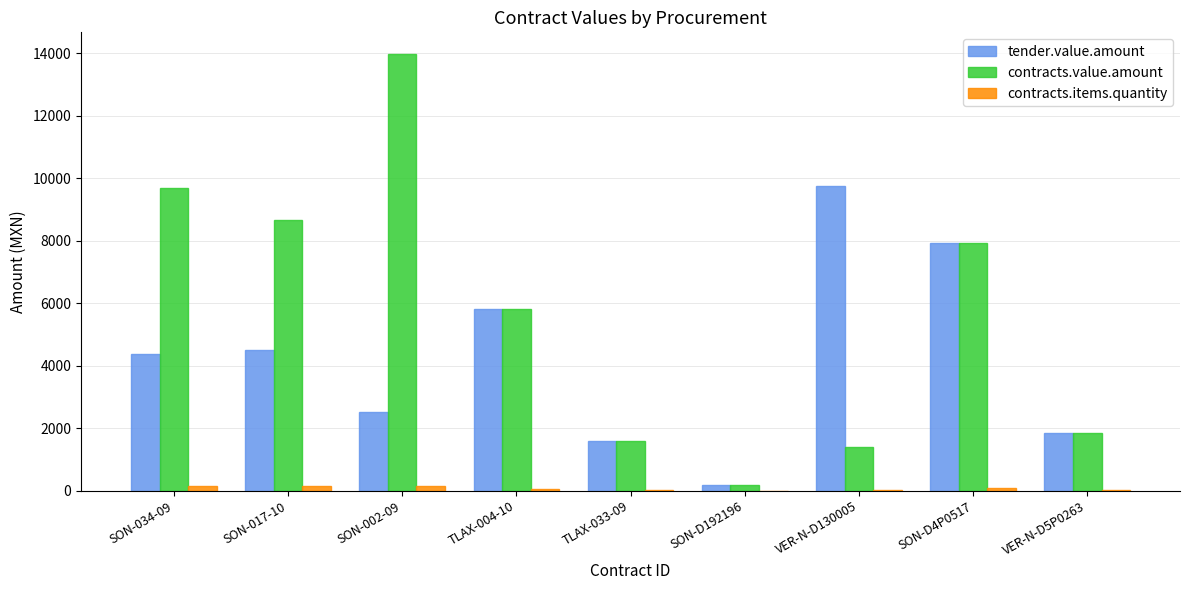

What is the sum of all contracts.value.amount values?

51036.8